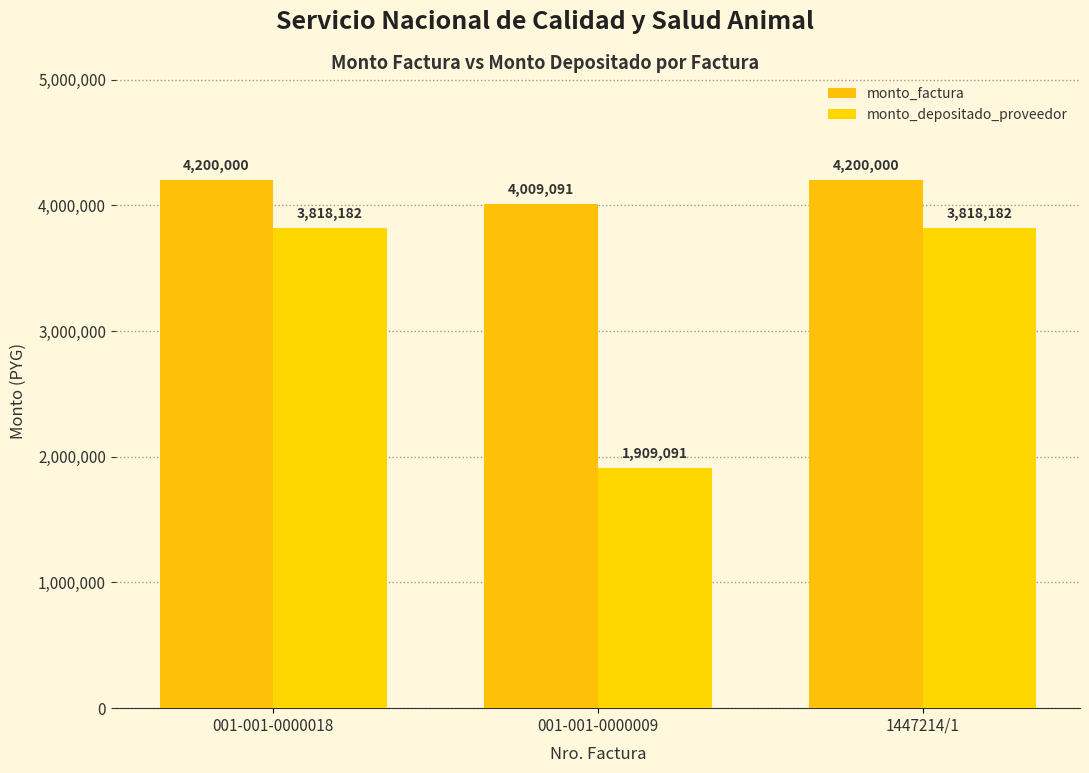

Which category has the lowest value in the monto_factura series?

001-001-0000009